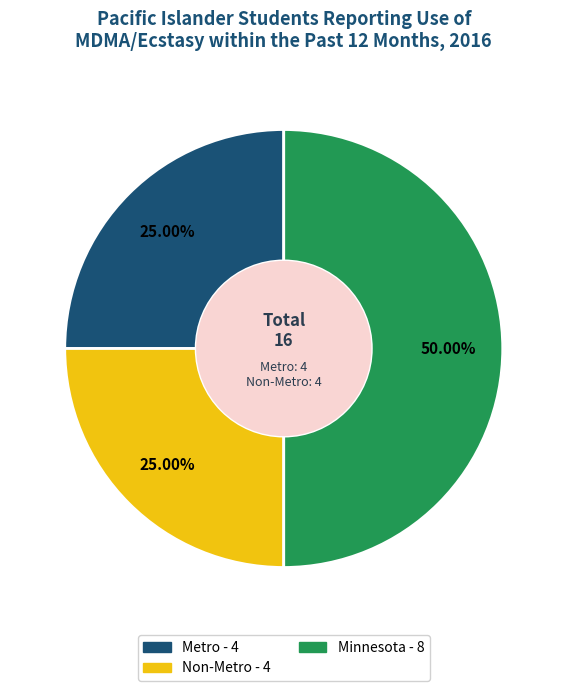

Approximately how many times larger is the value at Metro compared to Minnesota?

0.5